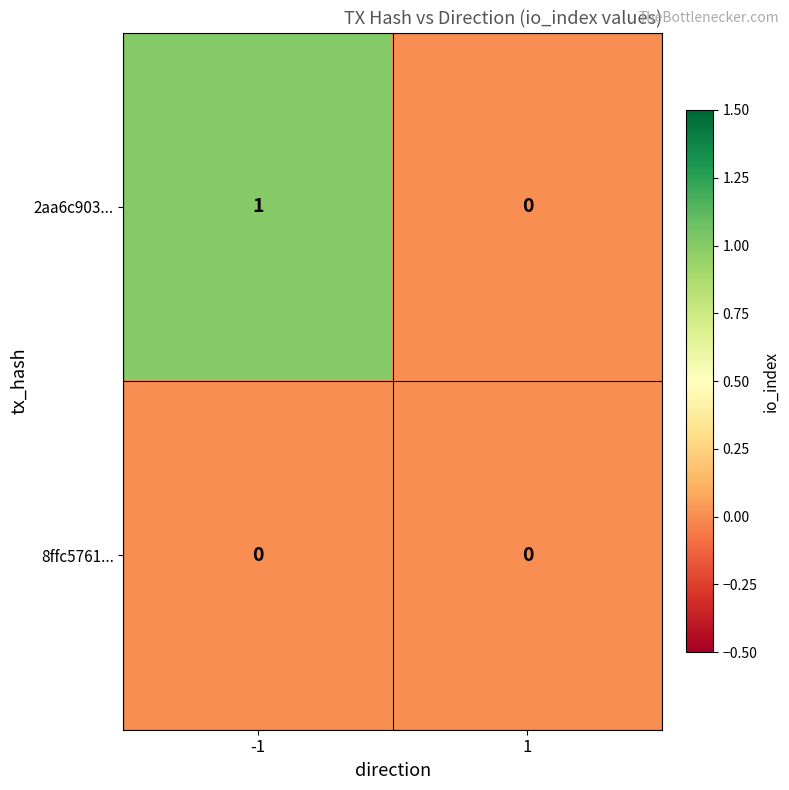

Rank the series by their maximum value, from lowest to highest.

8ffc5761..., 2aa6c903...